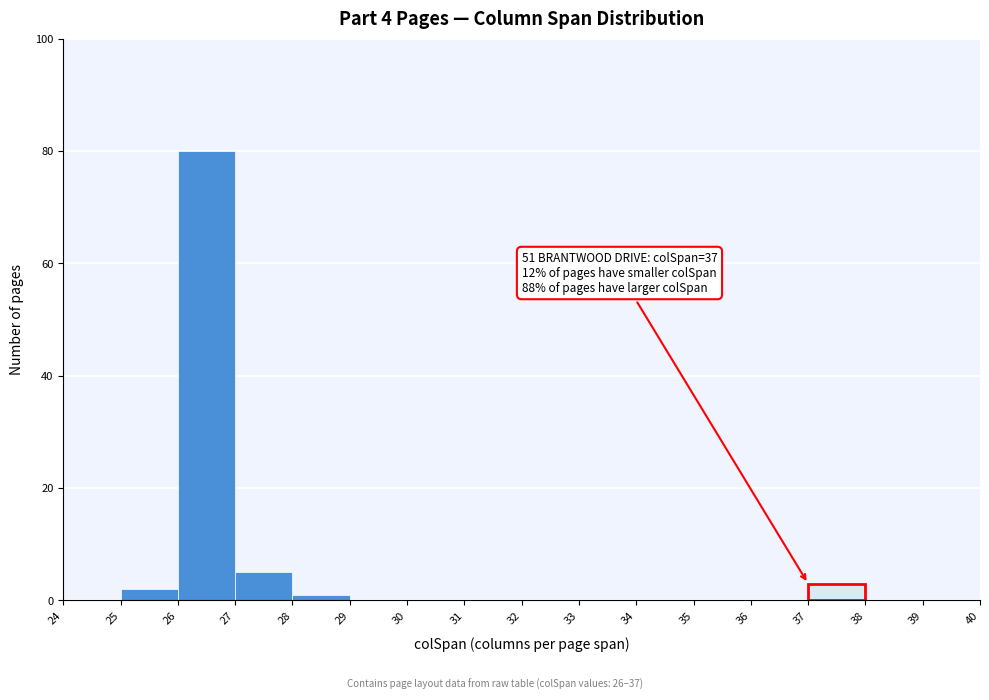

Over which range of the x-axis is the bar tallest?

26 to 27